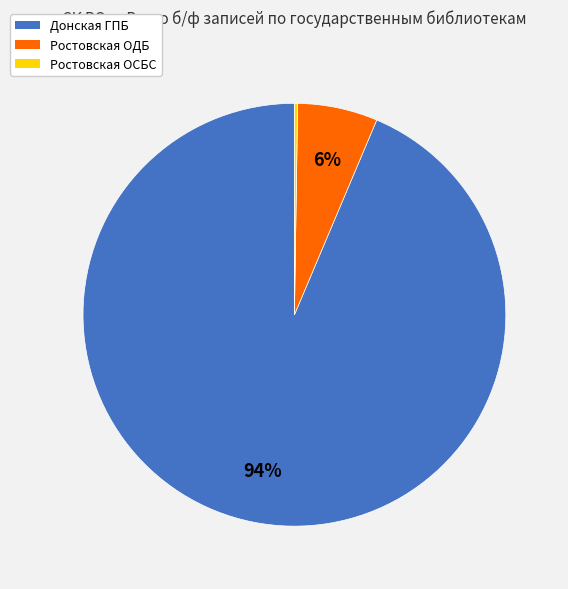

Does Донская ГПБ account for over 50% of the chart?

Yes